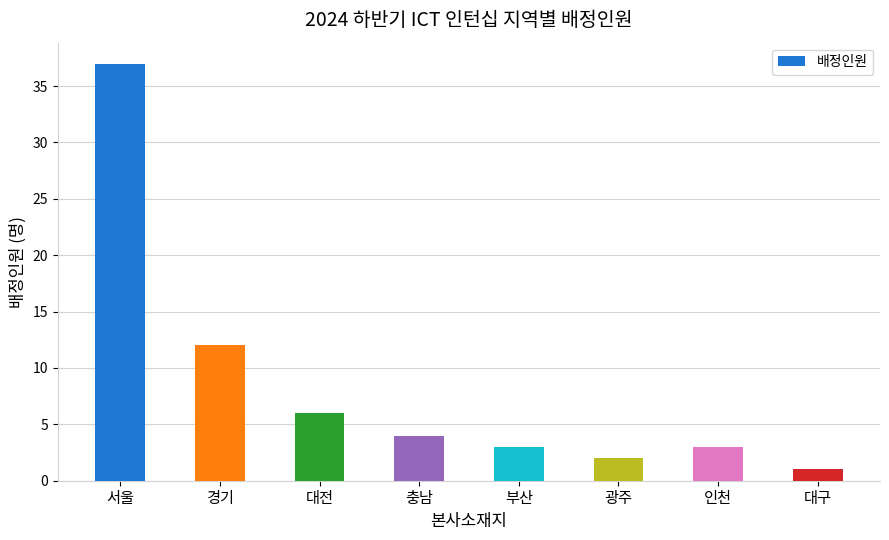

What is the label of the 2nd bar from the right?

인천